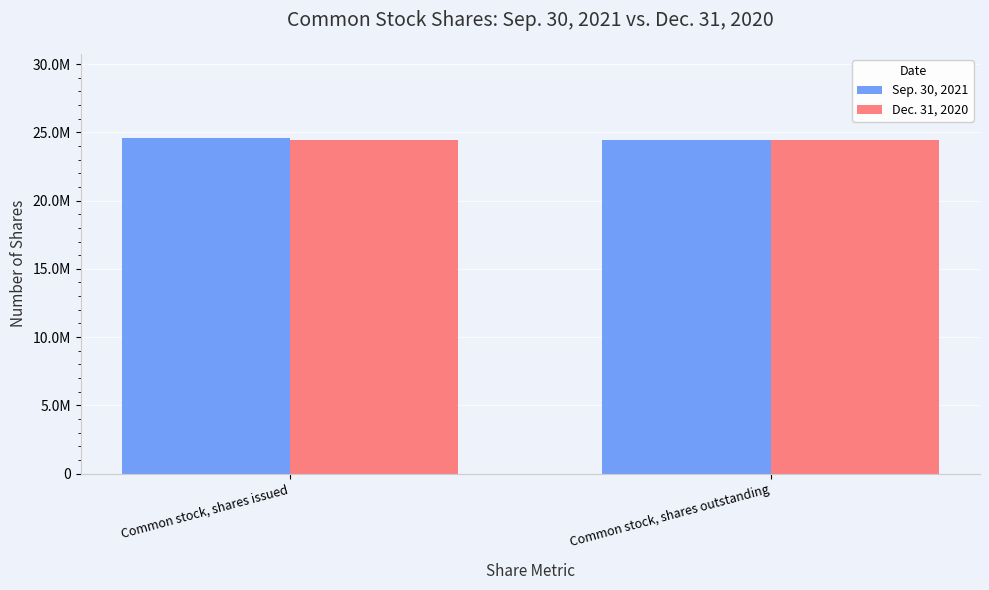

Are the bars grouped side by side (vs. stacked)?

Yes